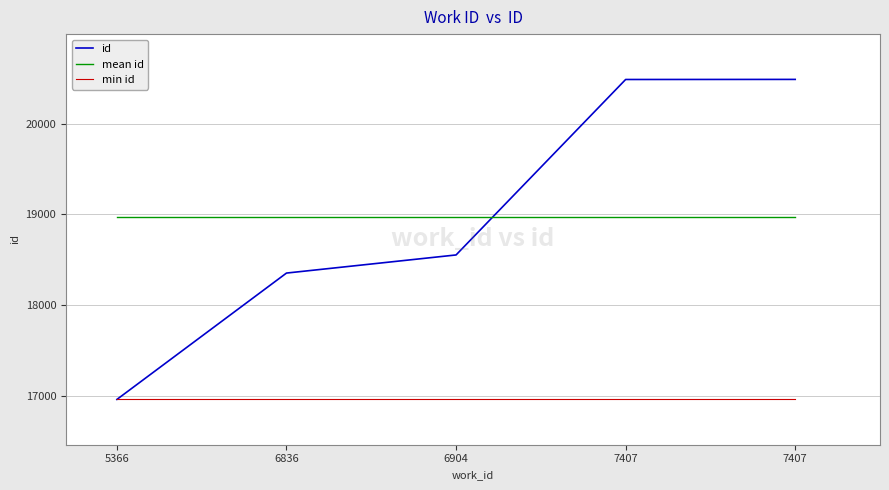

Between which two adjacent categories do mean id and id first intersect?

6904 and 7407